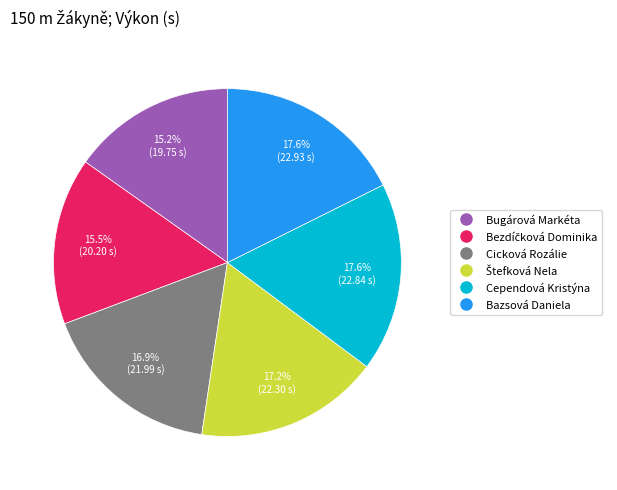

Approximately how many times larger is the value at Cicková Rozálie compared to Cependová Kristýna?

1.0